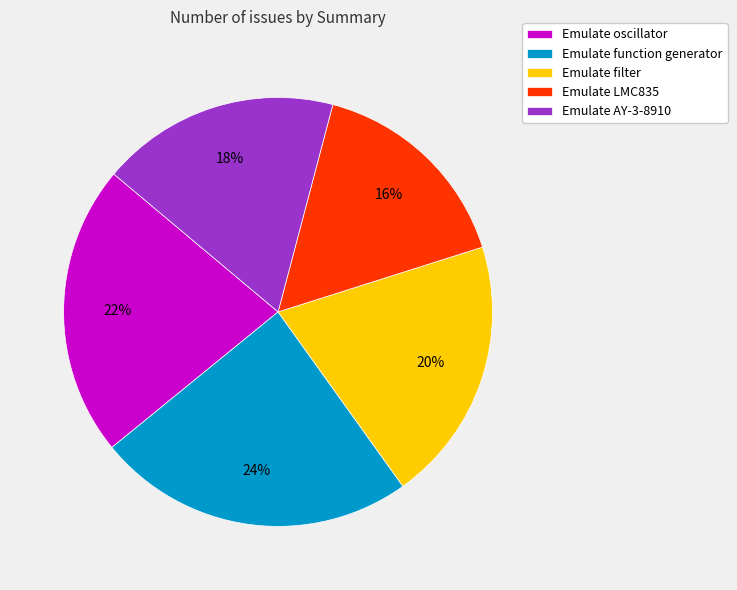

Combined, do Emulate LMC835 and Emulate function generator account for over 50%?

No